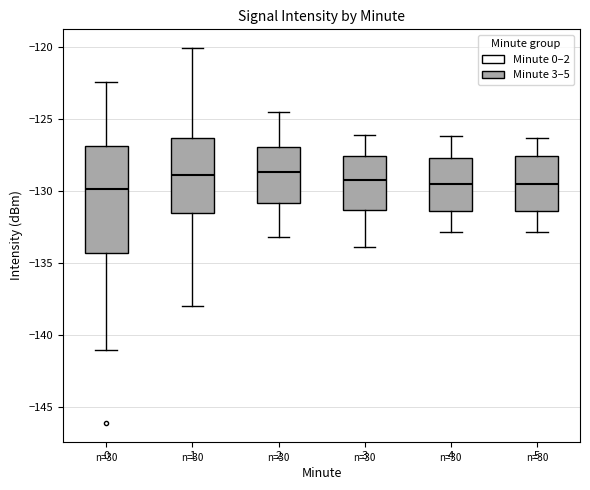

Reading left to right, read every box against the y-axis: the position of its median line, the range the box covers, and the ends of its whiskers. The values are not printed on the chart, so give them approximately, as read against the axis.

0: median -130.0, box -134.5 to -127.0, whiskers -141.0 to -122.5
1: median -129.0, box -131.5 to -126.5, whiskers -138.0 to -120.0
2: median -128.5, box -131.0 to -127.0, whiskers -133.0 to -124.5
3: median -129.5, box -131.5 to -127.5, whiskers -134.0 to -126.0
4: median -129.5, box -131.5 to -127.5, whiskers -133.0 to -126.0
5: median -129.5, box -131.5 to -127.5, whiskers -133.0 to -126.5